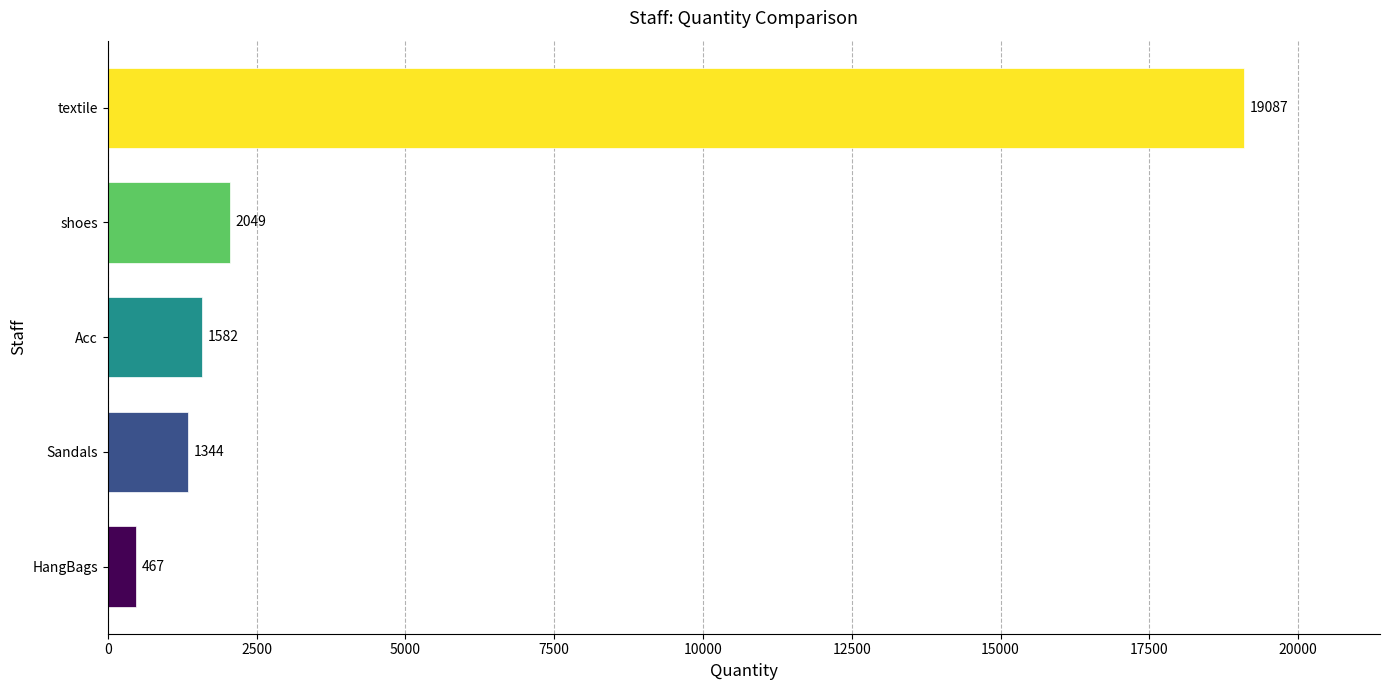

Rank the categories by value from highest to lowest.

textile, shoes, Acc, Sandals, HangBags